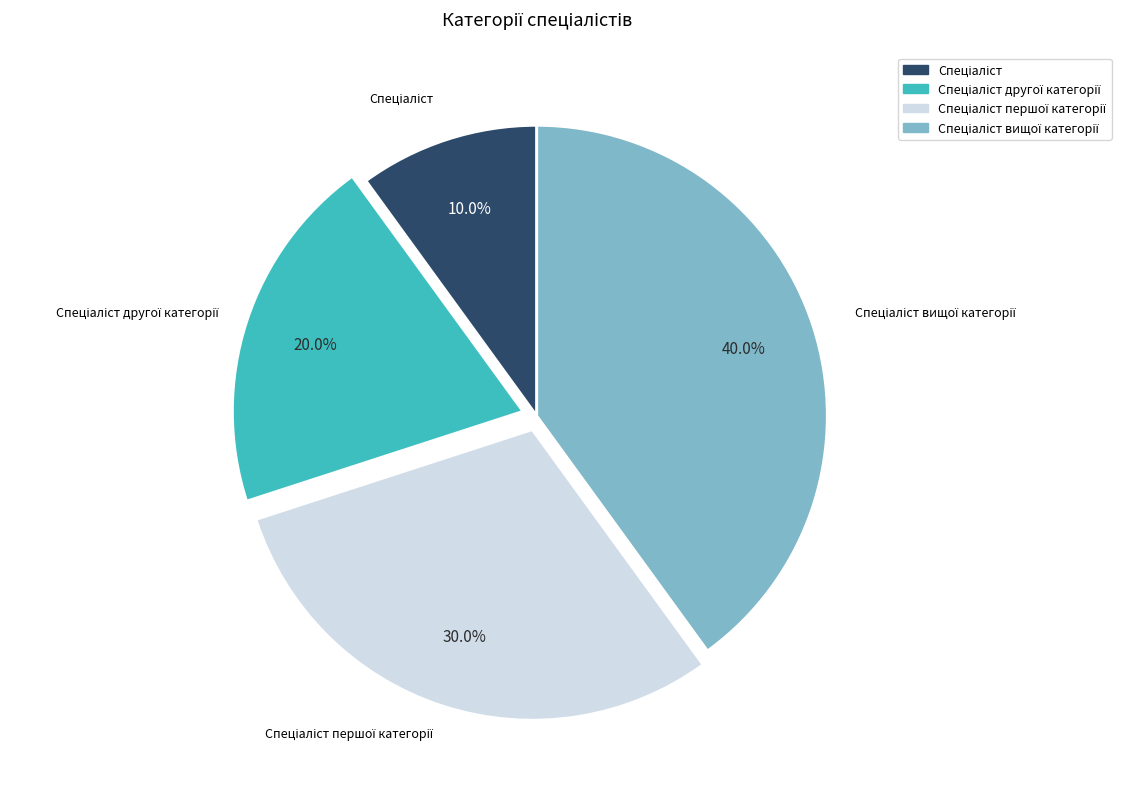

Is there any slice that represents more than half of the pie?

No